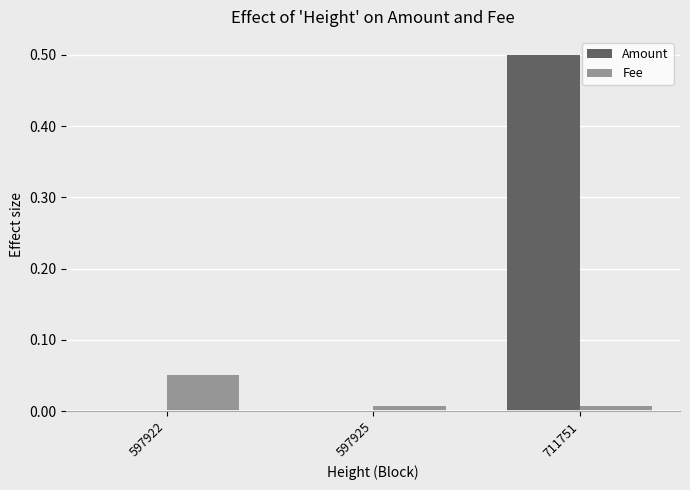

What is the maximum value for Amount?

0.5